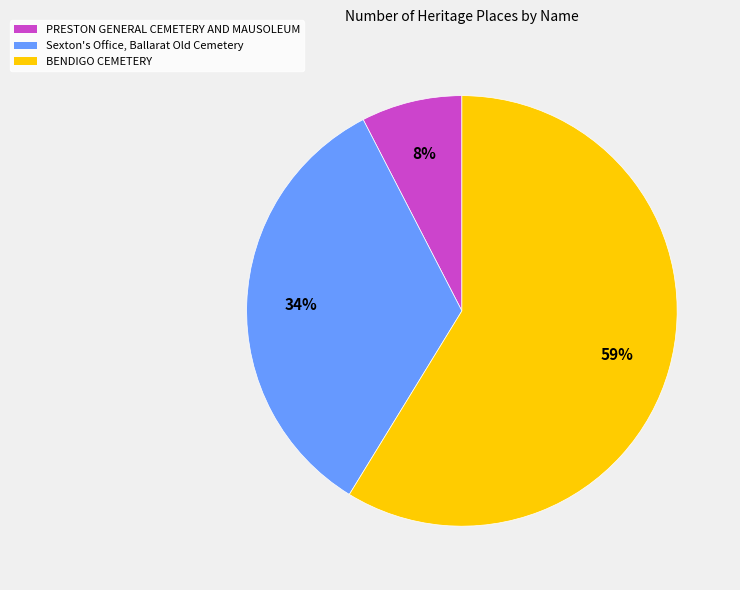

To the nearest percent, what percentage of the pie is PRESTON GENERAL CEMETERY AND MAUSOLEUM?

8%